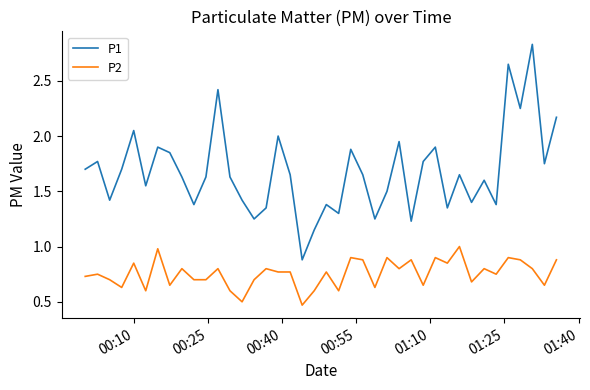

Rank the series by their maximum value, from lowest to highest.

P2, P1